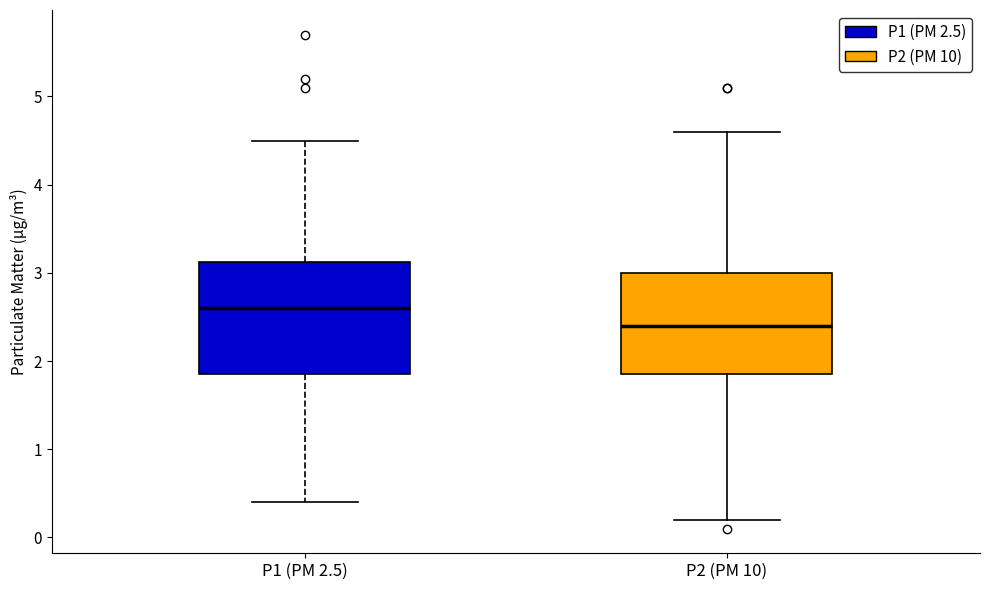

Which box is the tallest, from its lower edge to its upper edge?

P1 (PM 2.5)